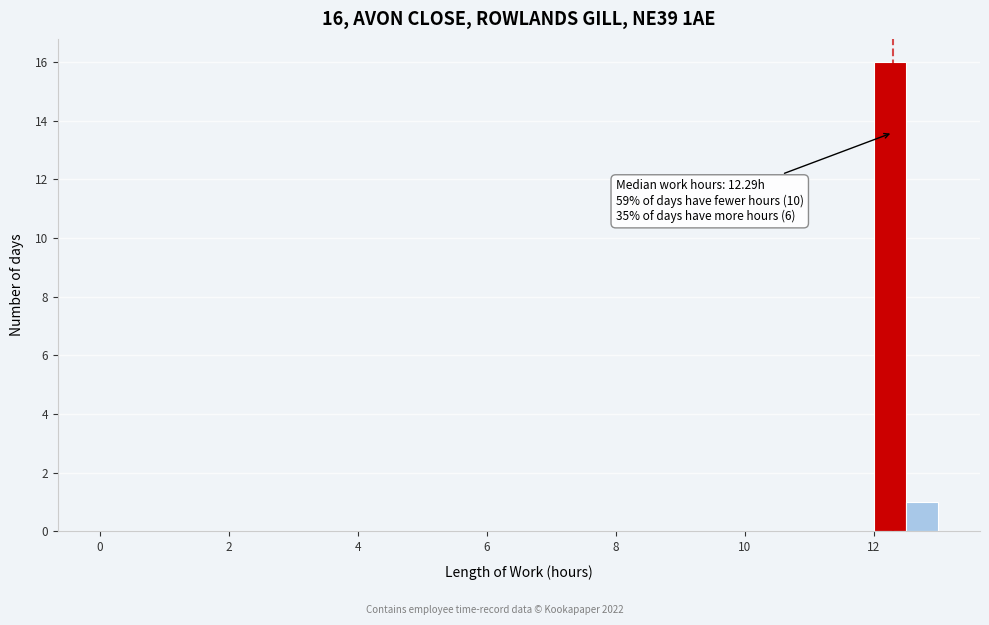

Around what value on the x-axis is the tallest bar? Give the approximate position of its centre, as read against the axis.

12.2